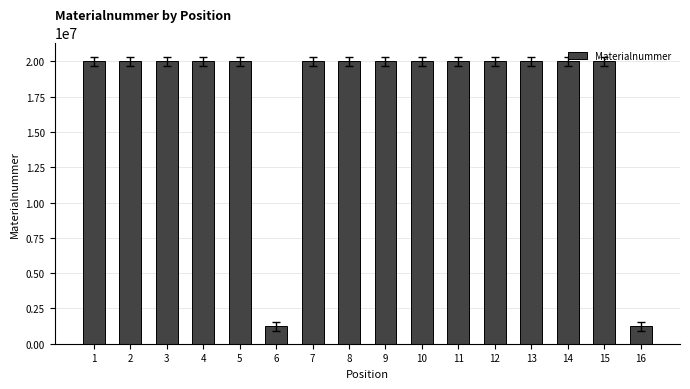

How many bars are there in total?

16